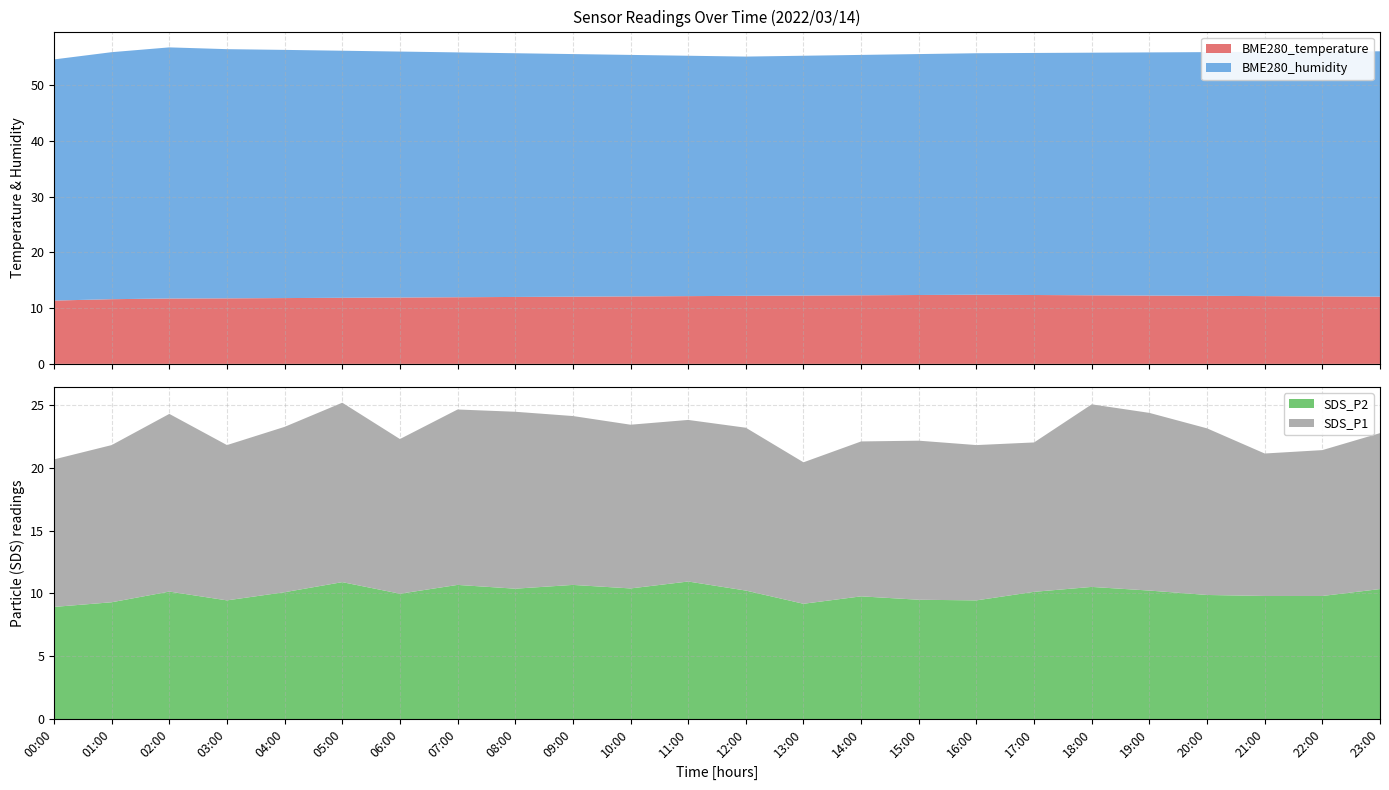

Reading right to left, extract all data points from this chart.

BME280_temperature: 12.1	12.1	12.2	12.2	12.2	12.3	12.3	12.4	12.3	12.3	12.2	12.2	12.2	12.1	12.1	12.0	11.9	11.9	11.8	11.8	11.8	11.7	11.6	11.3
BME280_humidity: 44.0	43.9	43.8	43.7	43.6	43.5	43.4	43.3	43.2	43.1	43.0	42.9	43.1	43.3	43.5	43.7	43.9	44.1	44.3	44.5	44.7	45.0	44.3	43.2
SDS_P1: 12.4	11.6	11.3	13.2	14.1	14.5	11.9	12.3	12.7	12.3	11.2	12.9	12.8	13.0	13.4	14.1	13.9	12.3	14.3	13.2	12.3	14.1	12.5	11.7
SDS_P2: 10.3	9.8	9.8	9.9	10.2	10.5	10.1	9.4	9.5	9.8	9.2	10.2	10.9	10.4	10.7	10.4	10.7	10.0	10.9	10.1	9.4	10.2	9.3	8.9